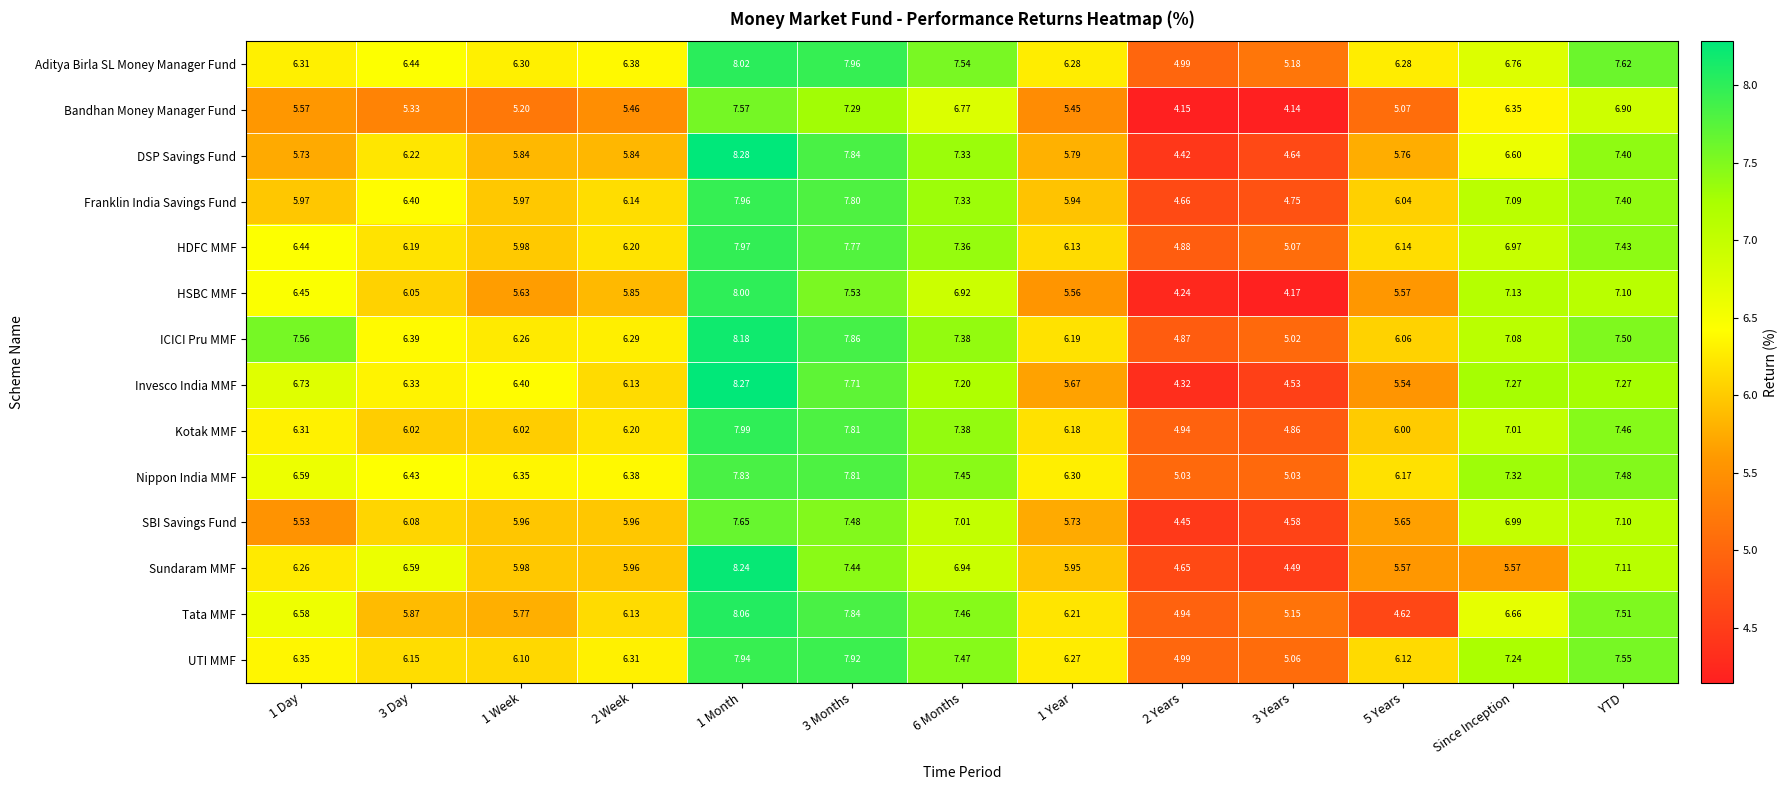

Which series has the largest total across all categories?

ICICI Pru MMF